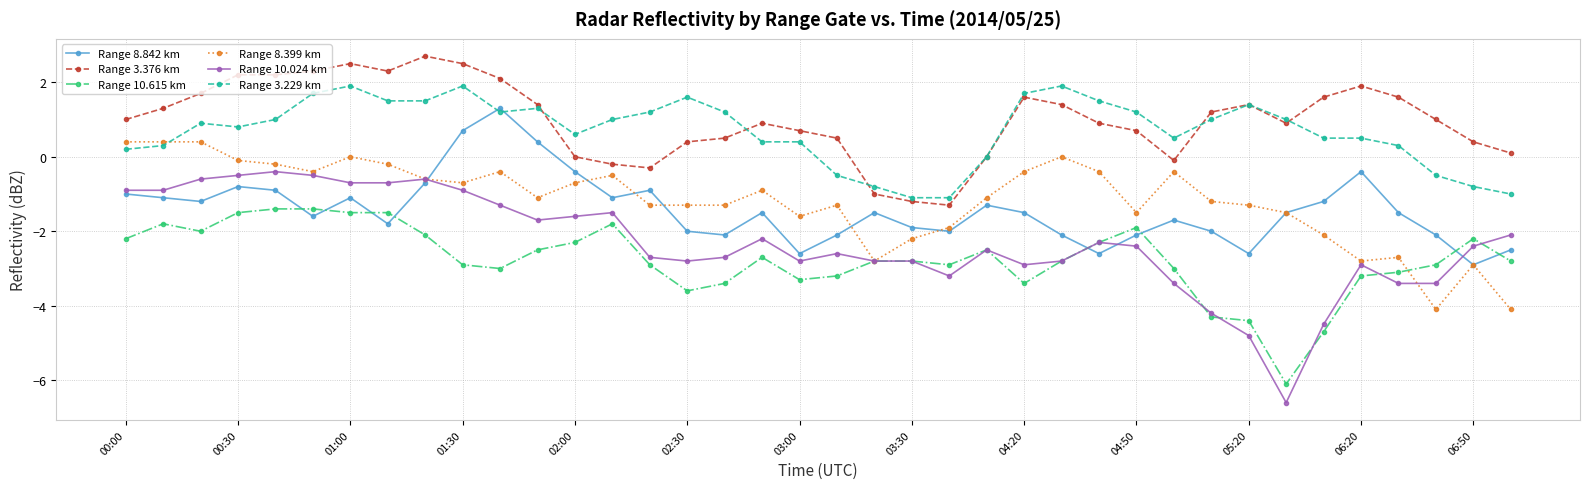

True or false: Range 10.615 km and Range 3.376 km intersect in this chart.

False